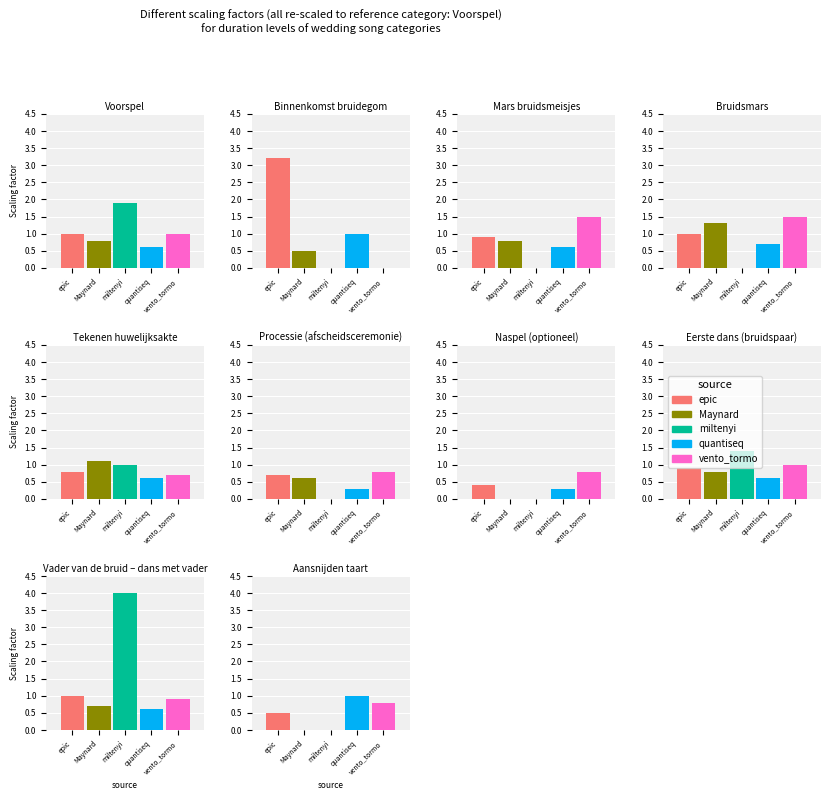

Reading right to left, extract all data points from this chart.

epic: 0.5	1.0	0.9	0.4	0.7	0.8	1.0	0.9	3.2	1.0
Maynard: 0.0	0.7	0.8	0.0	0.6	1.1	1.3	0.8	0.5	0.8
miltenyi: 0.0	4.0	1.4	0.0	0.0	1.0	0.0	0.0	0.0	1.9
quantiseq: 1.0	0.6	0.6	0.3	0.3	0.6	0.7	0.6	1.0	0.6
vento_tormo: 0.8	0.9	1.0	0.8	0.8	0.7	1.5	1.5	0.0	1.0